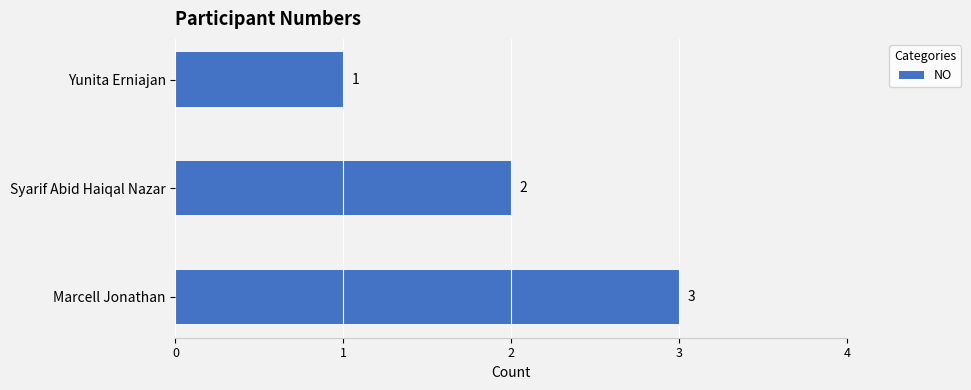

What is the label of the 2nd bar from the bottom?

Syarif Abid Haiqal Nazar